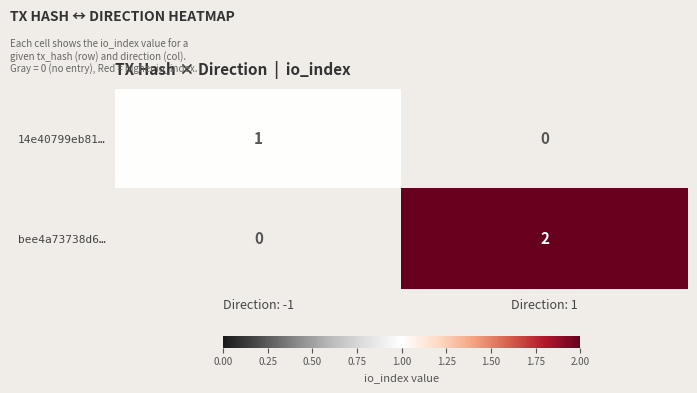

Is it true that bee4a73738d6… equals 3 at Direction: 1?

False